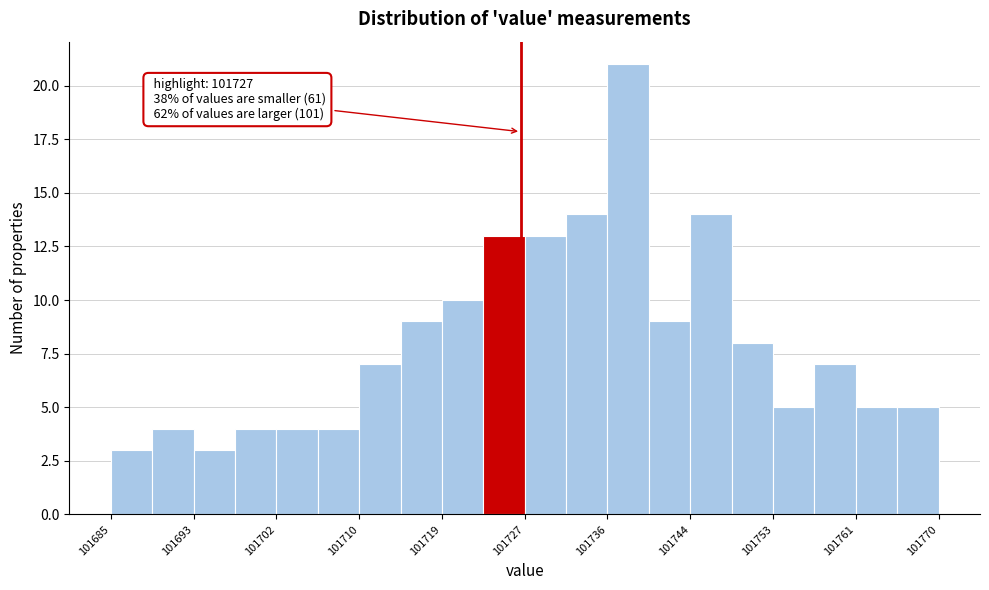

Over which range of the x-axis is the bar tallest?

101736 to 101740